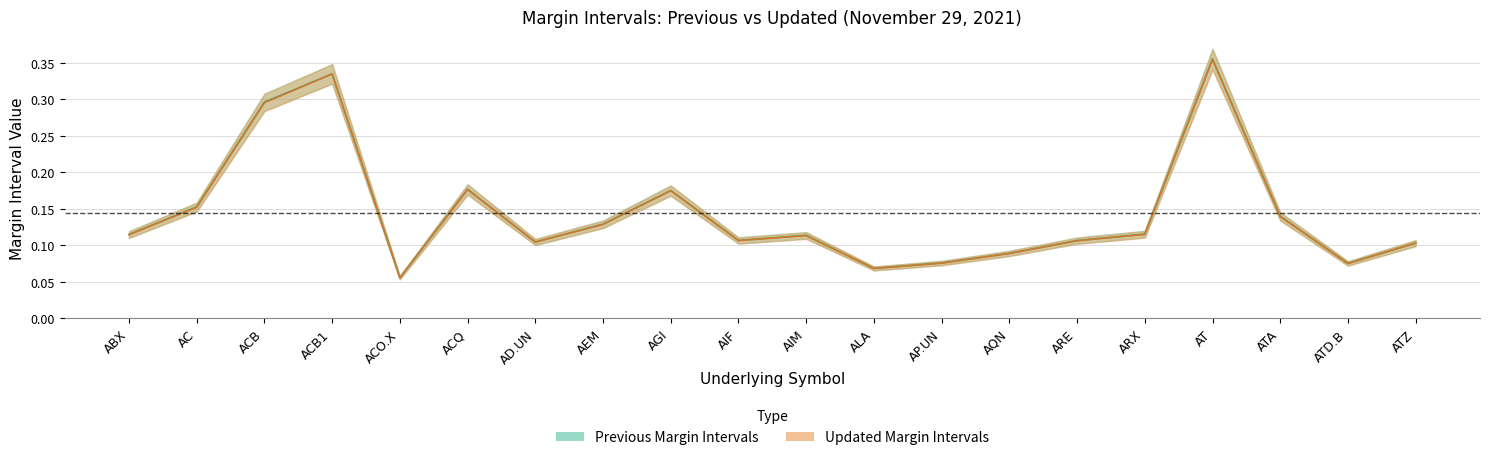

How many PREVIOUS MARGIN INTERVALS values are between 0 and 1?

20